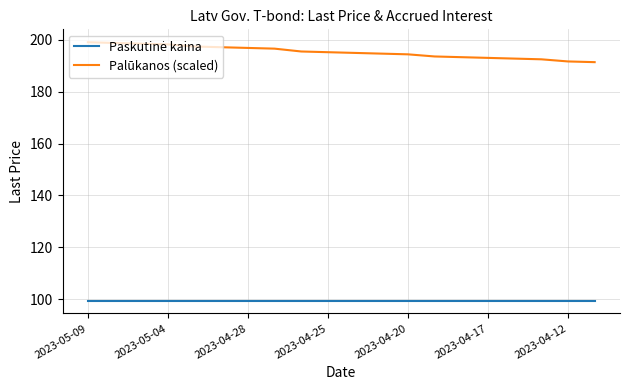

What is the difference between the maximum and minimum values in the Palūkanos (scaled) series?

7.7